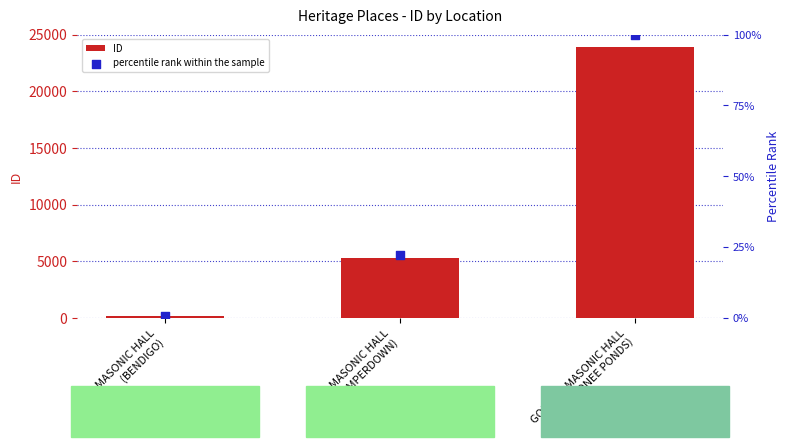

At which category is the sum across all series the highest?

GORDON MASONIC HALL
(MOONEE PONDS)